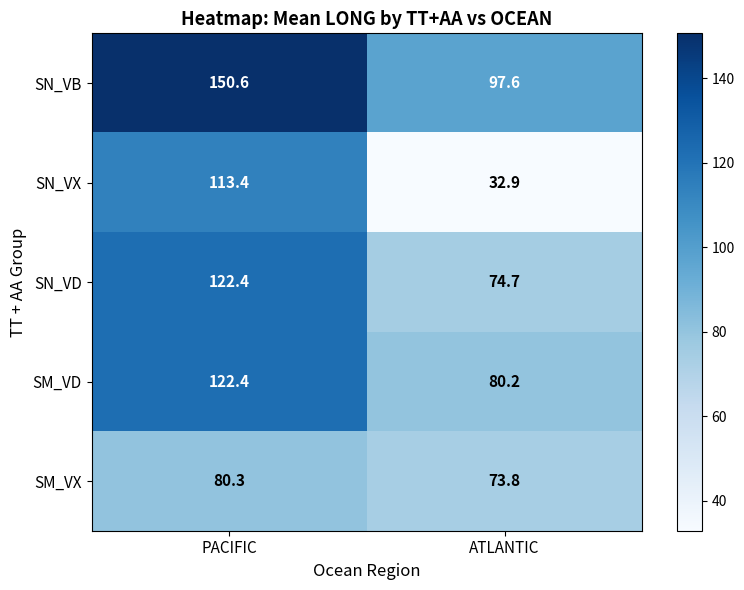

What is the minimum value for SN_VB?

97.6